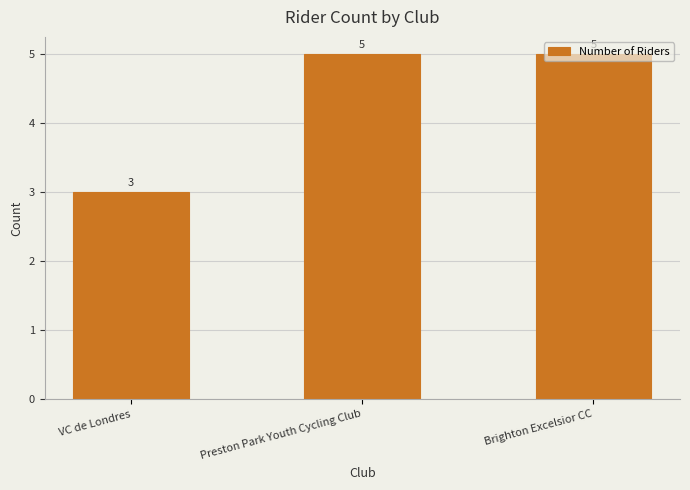

What is the difference between the maximum and minimum values?

2